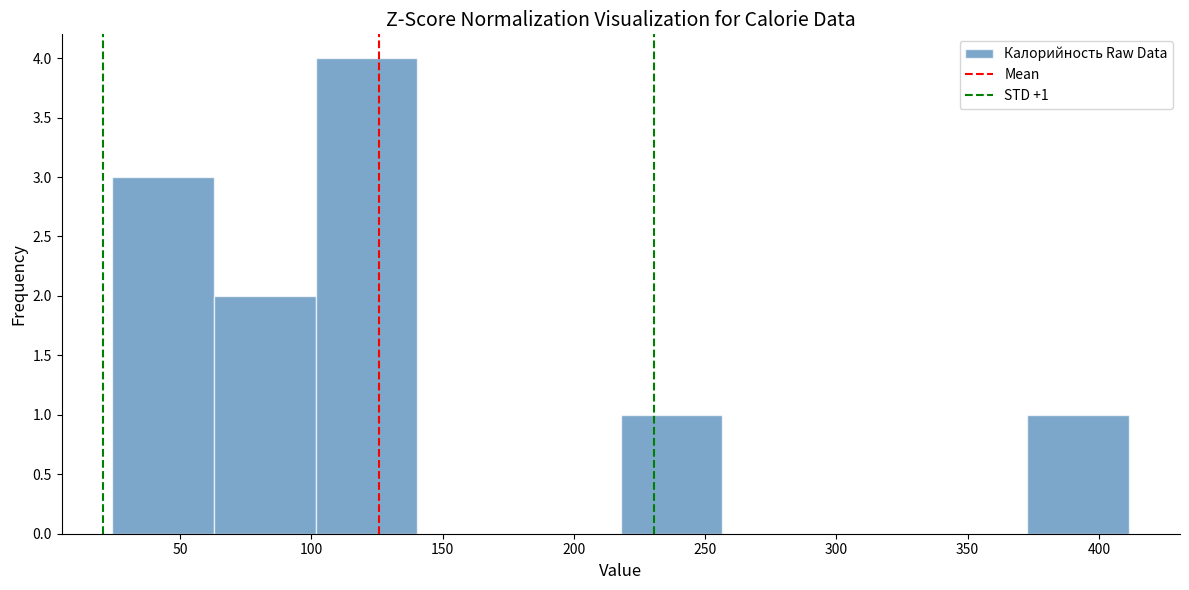

Which range on the x-axis has the tallest bar?

100 to 140